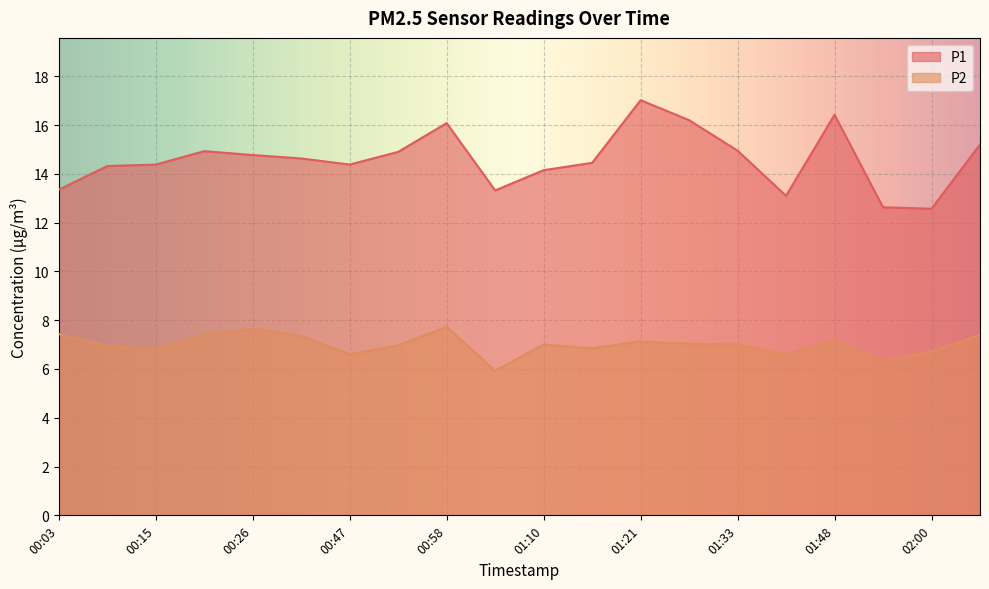

How many interior local valleys does the P2 series have?

6